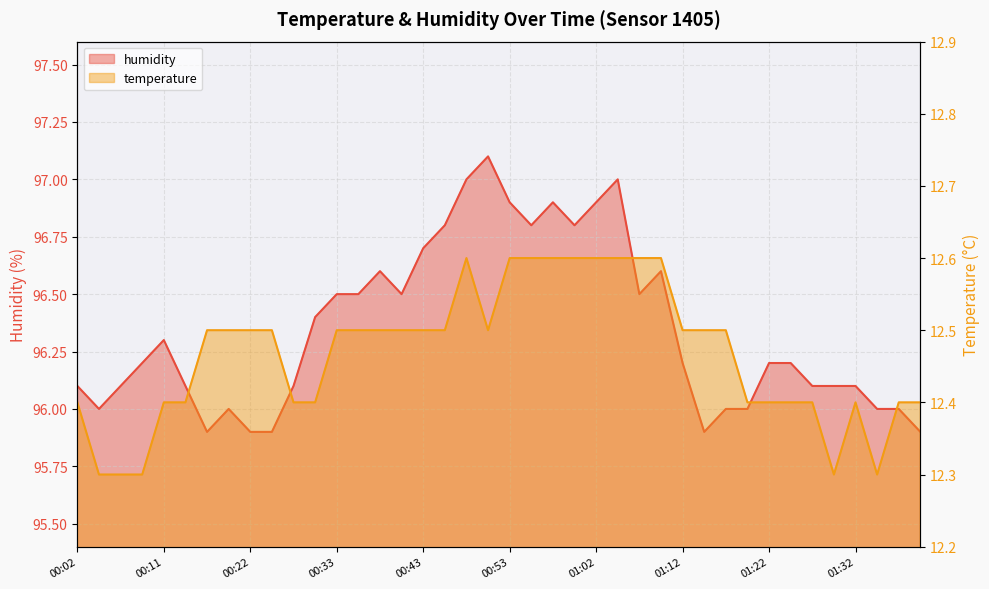

Reading left to right, extract all data points from this chart.

humidity: 96.1	96.0	96.1	96.2	96.3	96.1	95.9	96.0	95.9	95.9	96.1	96.4	96.5	96.5	96.6	96.5	96.7	96.8	97.0	97.1	96.9	96.8	96.9	96.8	96.9	97.0	96.5	96.6	96.2	95.9	96.0	96.0	96.2	96.2	96.1	96.1	96.1	96.0	96.0	95.9
temperature: 12.4	12.3	12.3	12.3	12.4	12.4	12.5	12.5	12.5	12.5	12.4	12.4	12.5	12.5	12.5	12.5	12.5	12.5	12.6	12.5	12.6	12.6	12.6	12.6	12.6	12.6	12.6	12.6	12.5	12.5	12.5	12.4	12.4	12.4	12.4	12.3	12.4	12.3	12.4	12.4